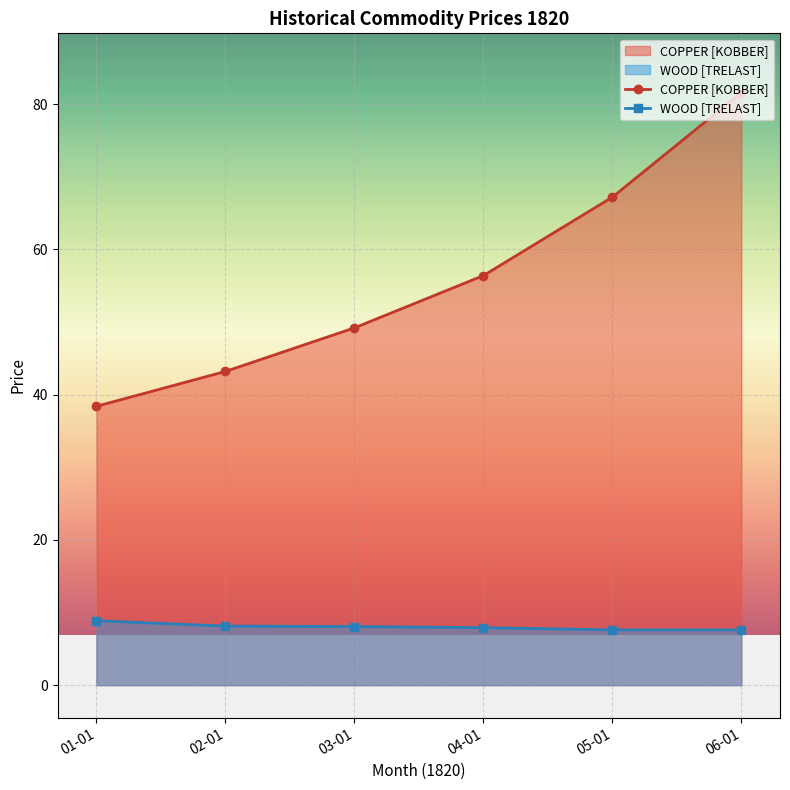

Rank the series by their maximum value, from lowest to highest.

WOOD [TRELAST], COPPER [KOBBER]